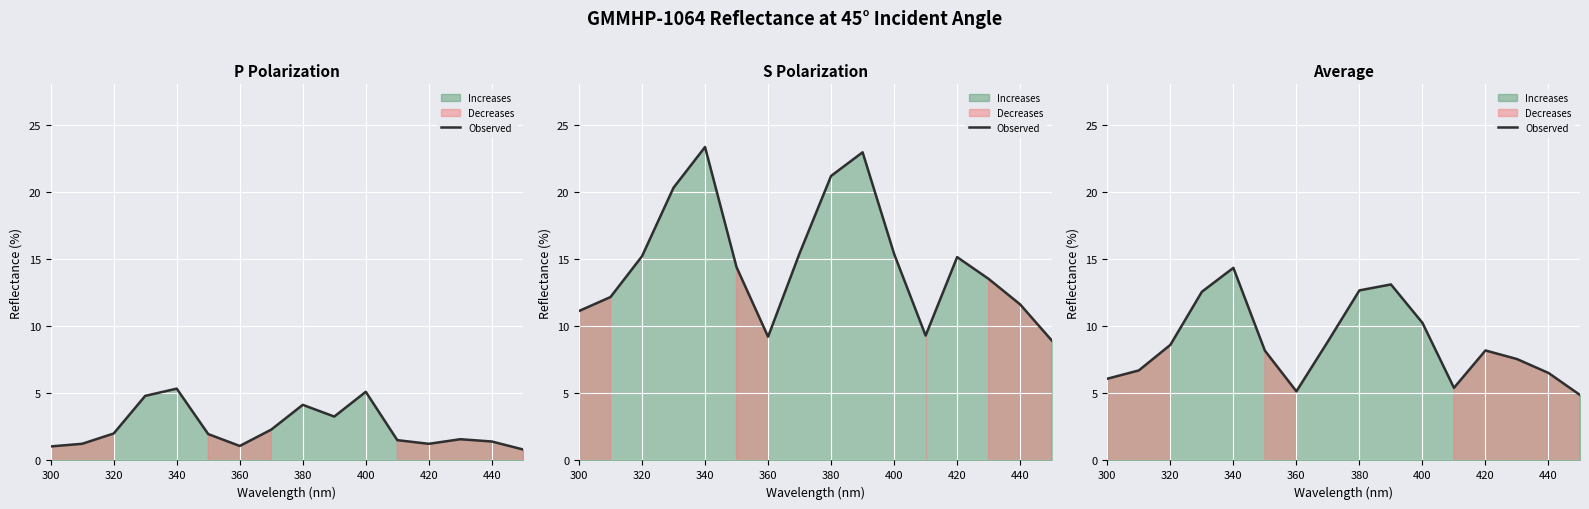

Between 10 and 400, which is larger?

10